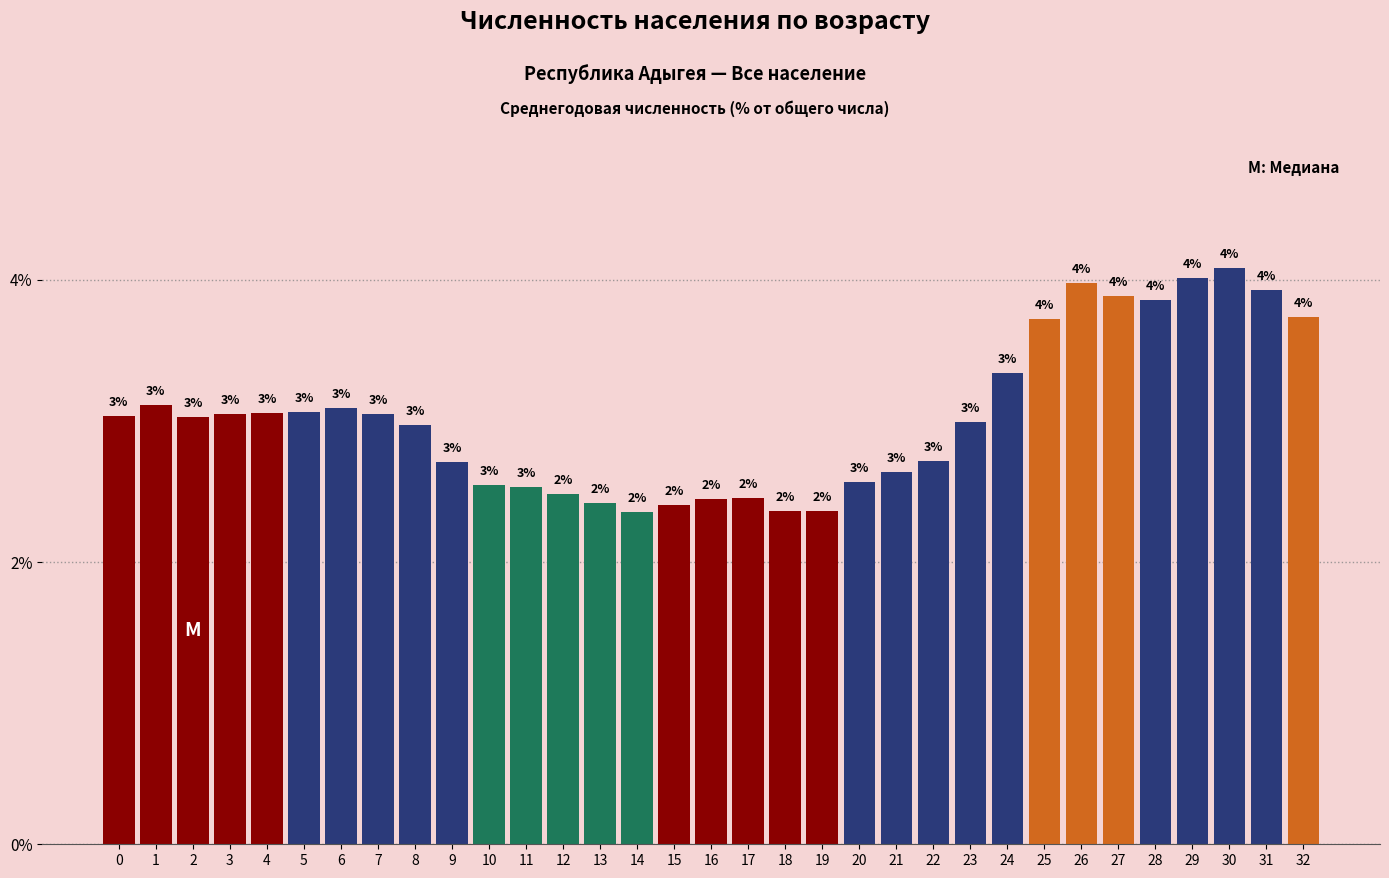

What is the average value?

3.0